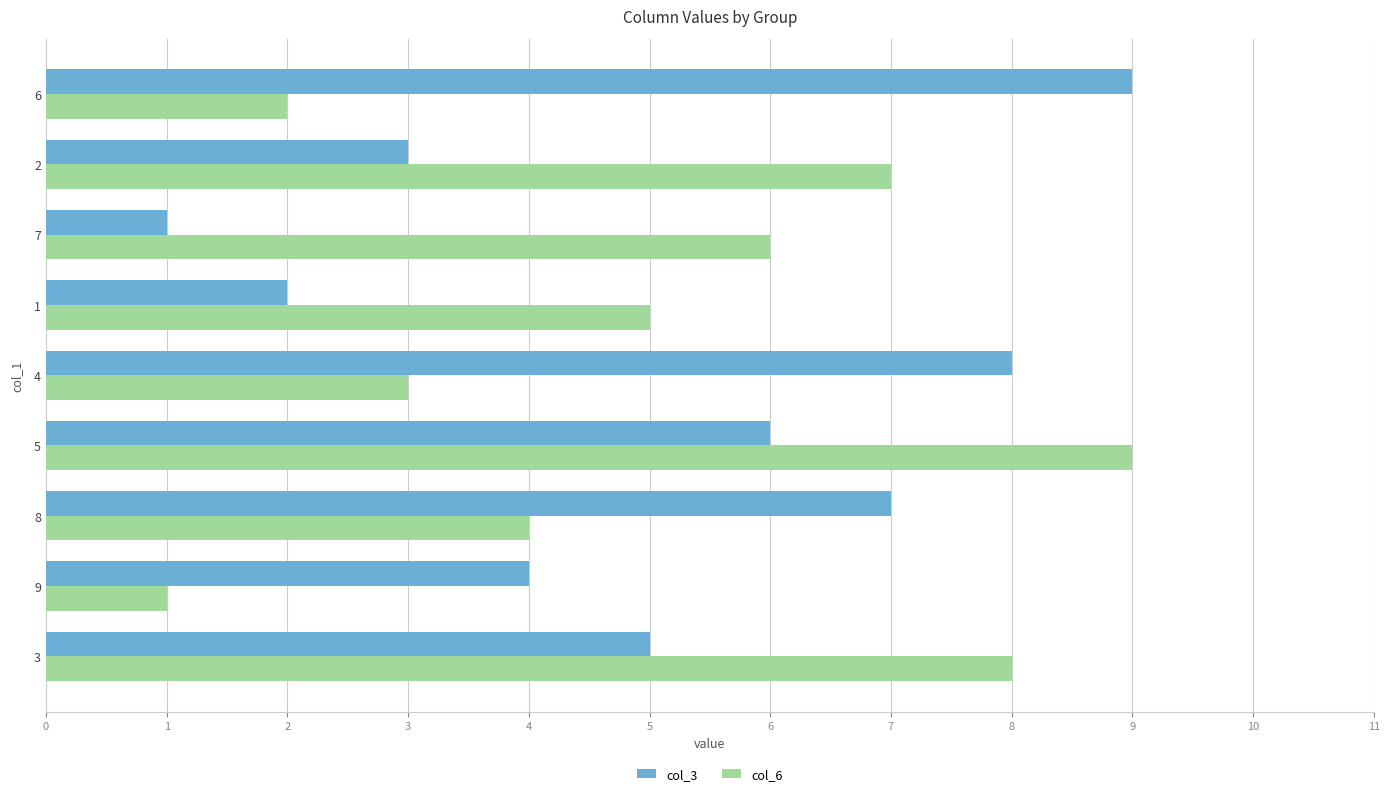

Rank the categories by col_3 value from lowest to highest.

7, 1, 2, 9, 3, 5, 8, 4, 6